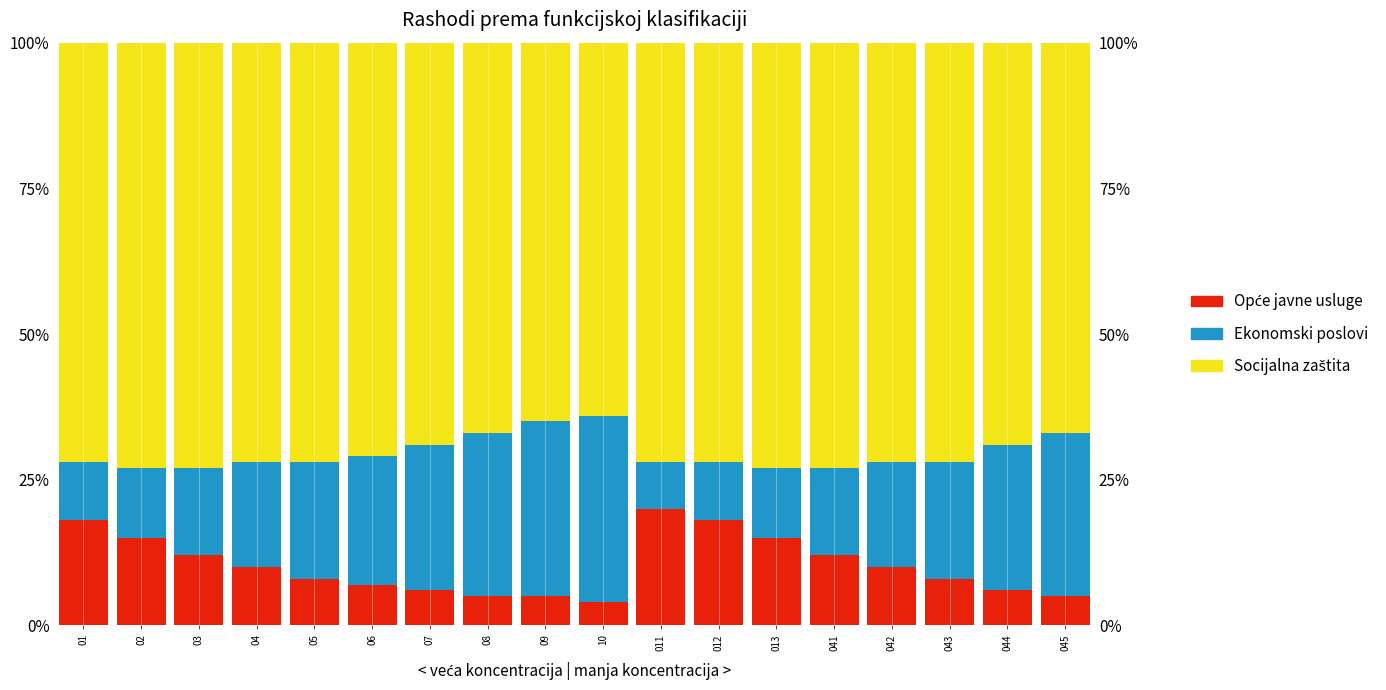

At 043, list the series in order from smallest to largest.

Opće javne usluge, Ekonomski poslovi, Socijalna zaštita